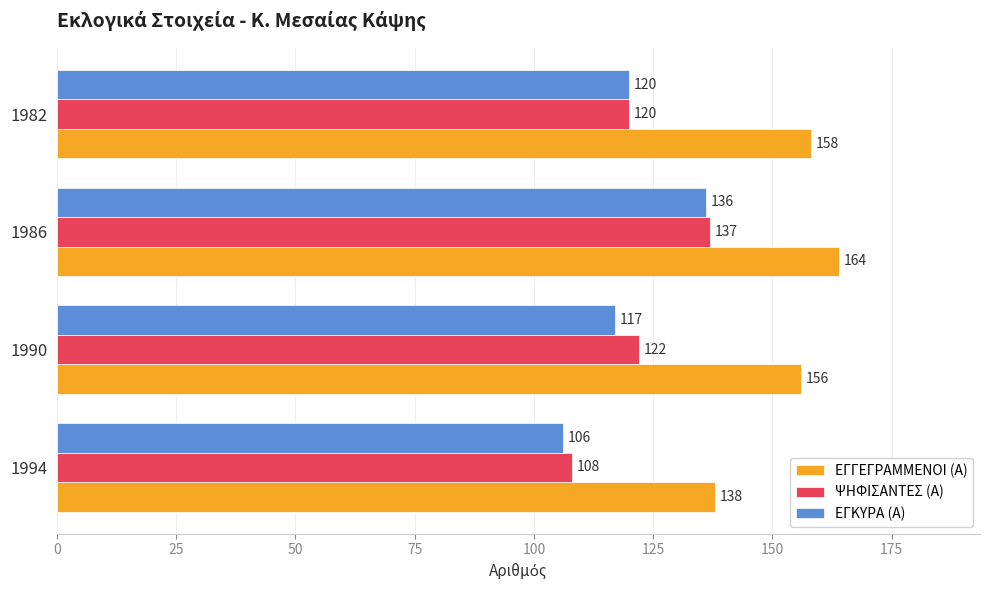

List the series in order of their peak value, highest first.

ΕΓΓΕΓΡΑΜΜΕΝΟΙ (Α), ΨΗΦΙΣΑΝΤΕΣ (Α), ΕΓΚΥΡΑ (Α)